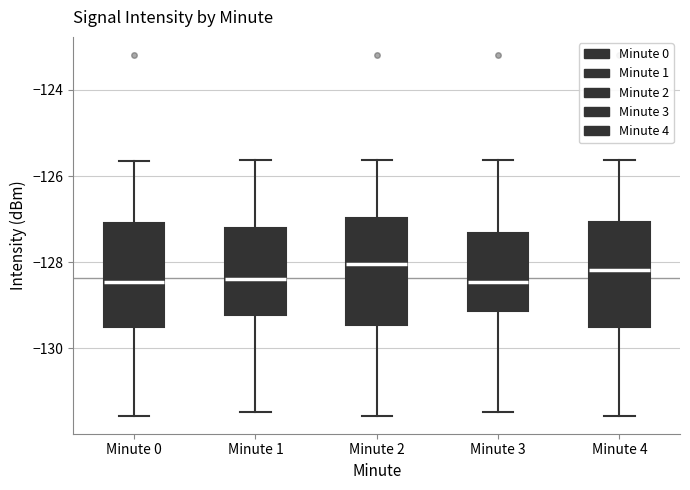

Reading left to right, transcribe this box plot: for each box, give where its median line is, the range the box spans, and where its two whiskers end, as read against the y-axis. The values are not printed on the chart, so give them approximately, as read against the axis.

Minute 0: median -128.4, box -129.6 to -127.0, whiskers -131.6 to -125.6
Minute 1: median -128.4, box -129.2 to -127.2, whiskers -131.4 to -125.6
Minute 2: median -128.0, box -129.4 to -127.0, whiskers -131.6 to -125.6
Minute 3: median -128.4, box -129.2 to -127.4, whiskers -131.4 to -125.6
Minute 4: median -128.2, box -129.6 to -127.0, whiskers -131.6 to -125.6